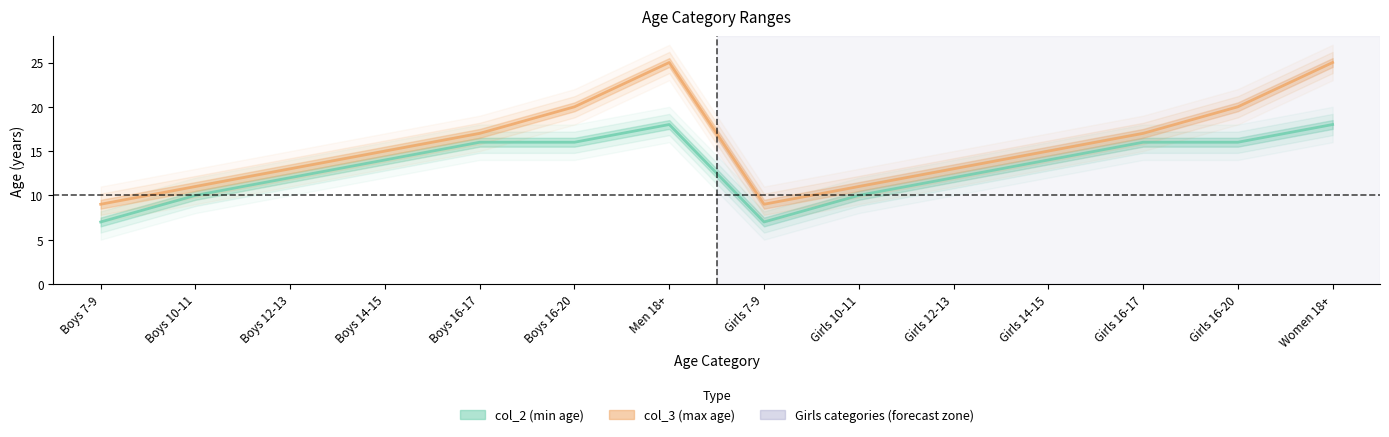

What is the label of the 9th point from the right?

Boys 16-20